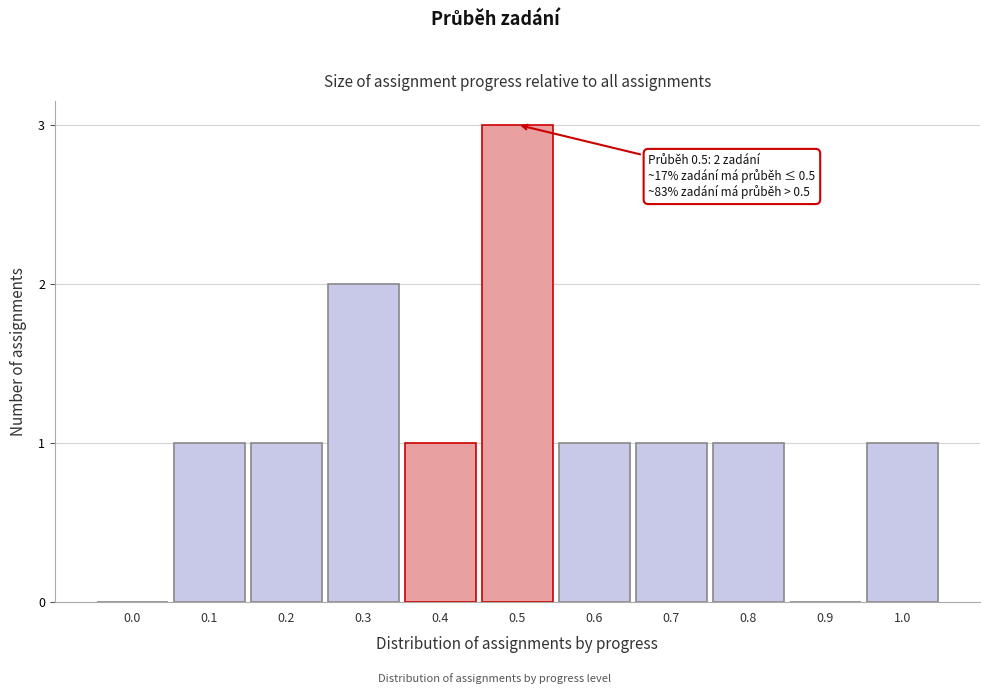

Reading left to right, transcribe all the data shown in this chart.

0.0=0	0.1=1	0.2=1	0.3=2	0.4=1	0.5=3	0.6=1	0.7=1	0.8=1	0.9=0	1.0=1